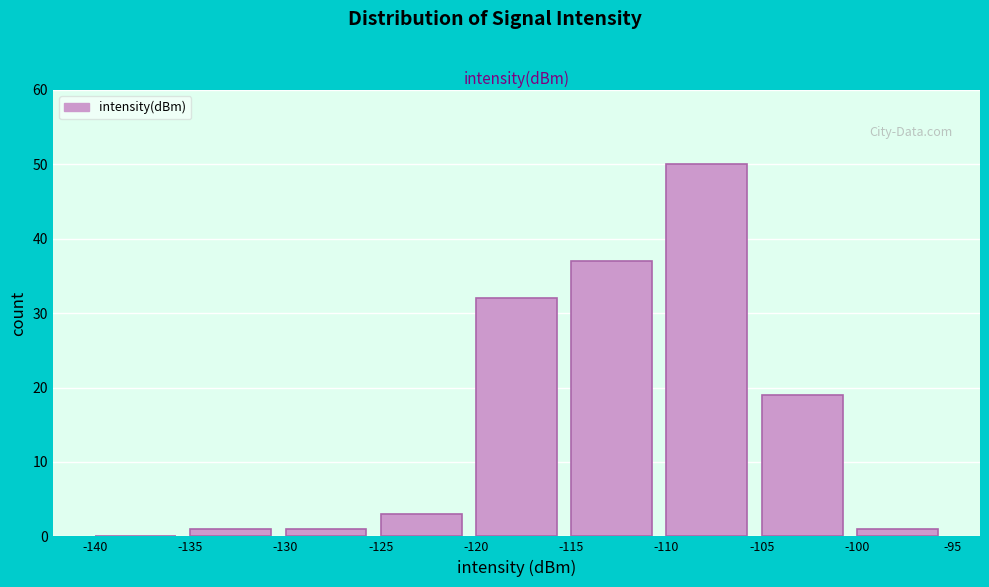

Reading left to right, list every bar in this chart as the range it spans on the x-axis followed by its height. The values are not printed on the chart, so give them approximately, as read against the axis.

-140 to -135: 0
-135 to -130: 1
-130 to -125: 1
-125 to -120: 3
-120 to -115: 32
-115 to -110: 37
-110 to -105: 50
-105 to -100: 19
-100 to -95: 1